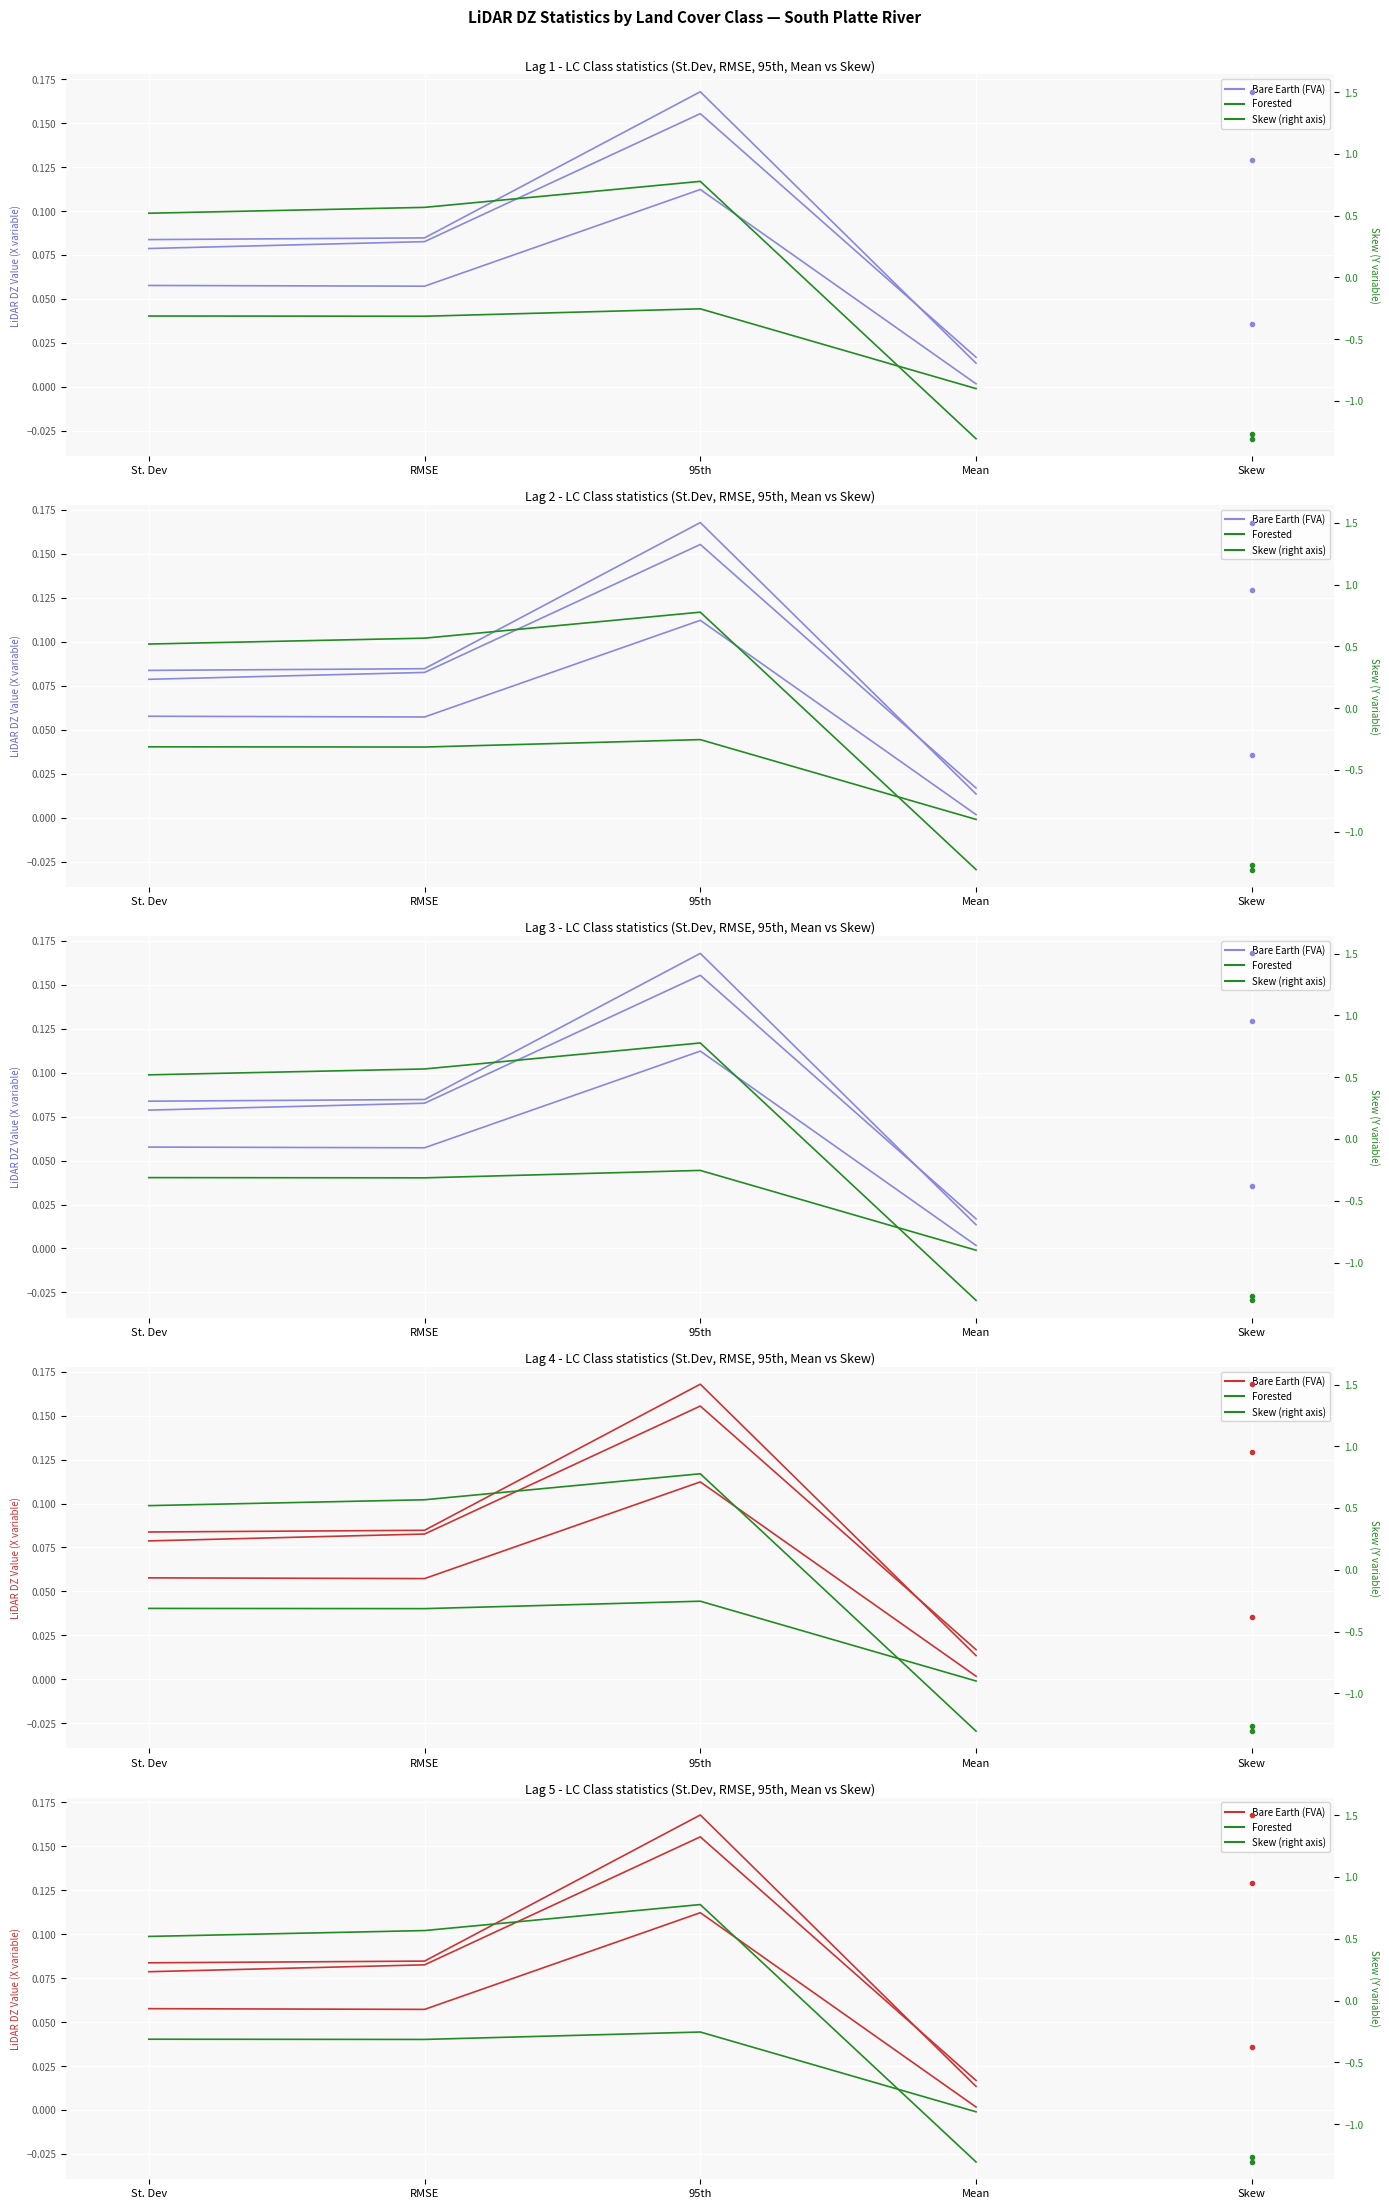

True or false: Forested has a value of 0.1 at 95th.

False